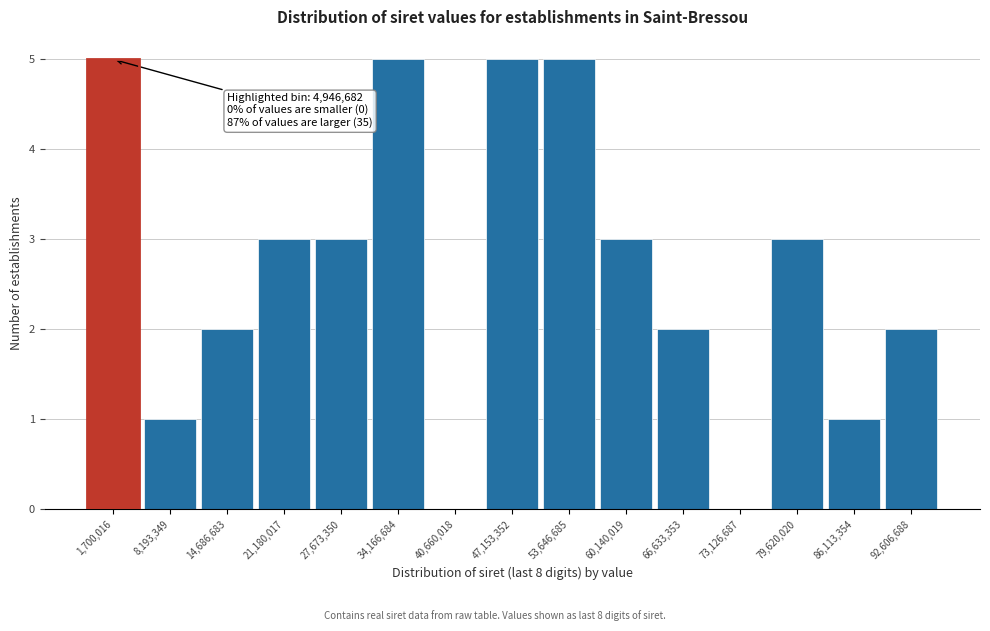

Reading left to right, extract all data points from this chart.

1,700,016=5	8,193,349=1	14,686,683=2	21,180,017=3	27,673,350=3	34,166,684=5	40,660,018=0	47,153,352=5	53,646,685=5	60,140,019=3	66,633,353=2	73,126,687=0	79,620,020=3	86,113,354=1	92,606,688=2